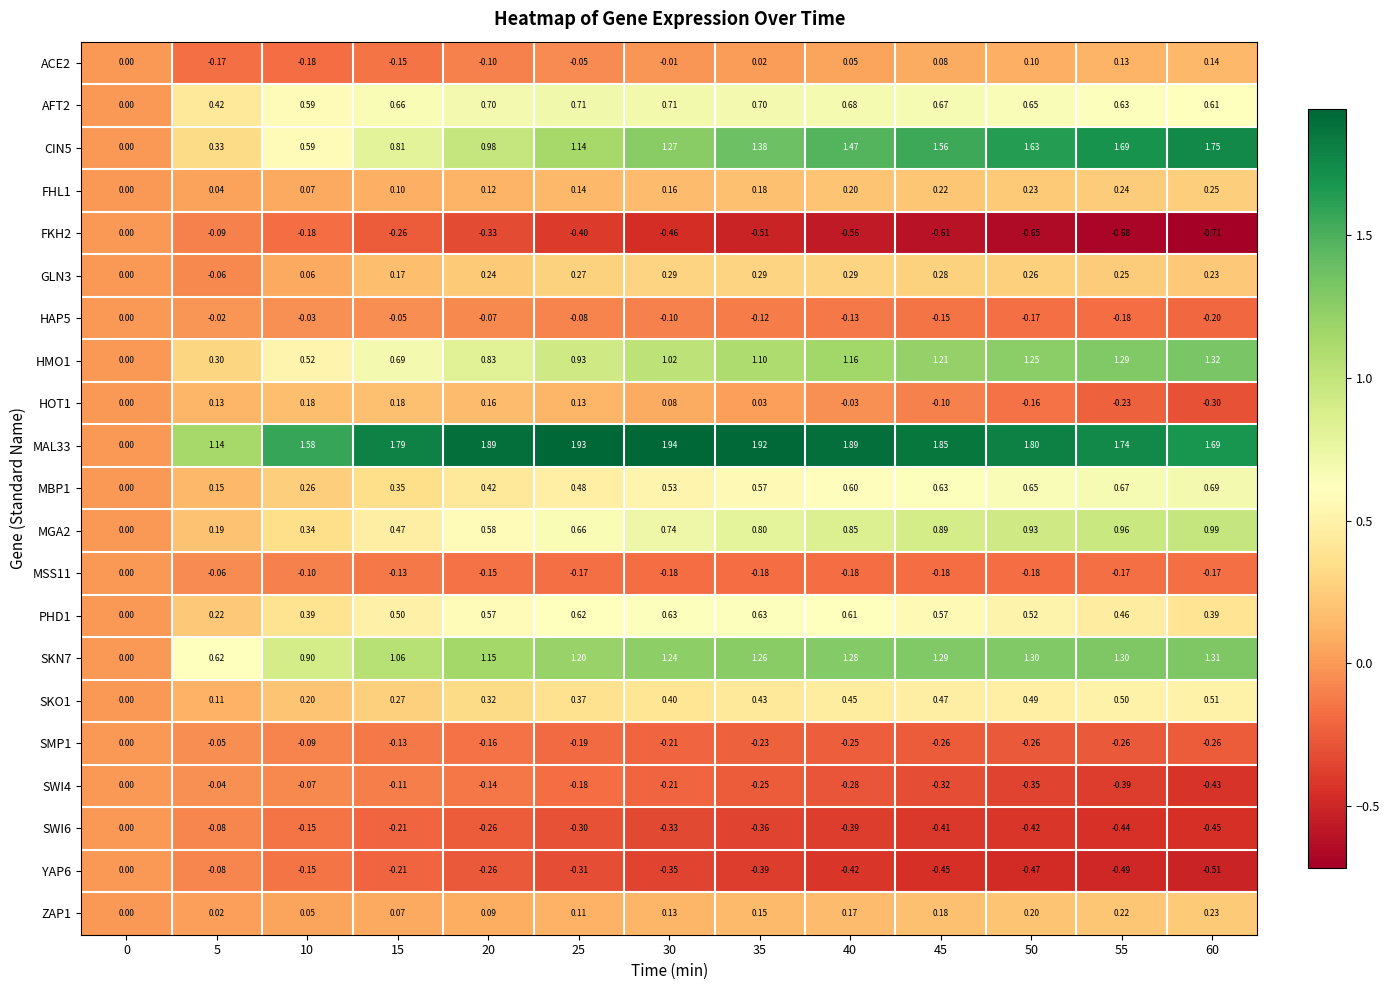

How many values in FHL1 are above zero?

12